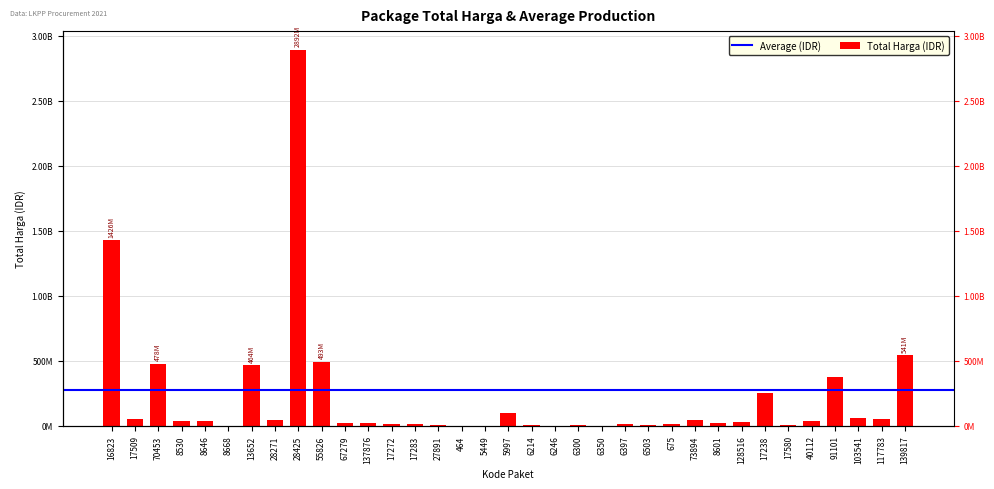

Between 8646 and 6300, which is larger?

8646